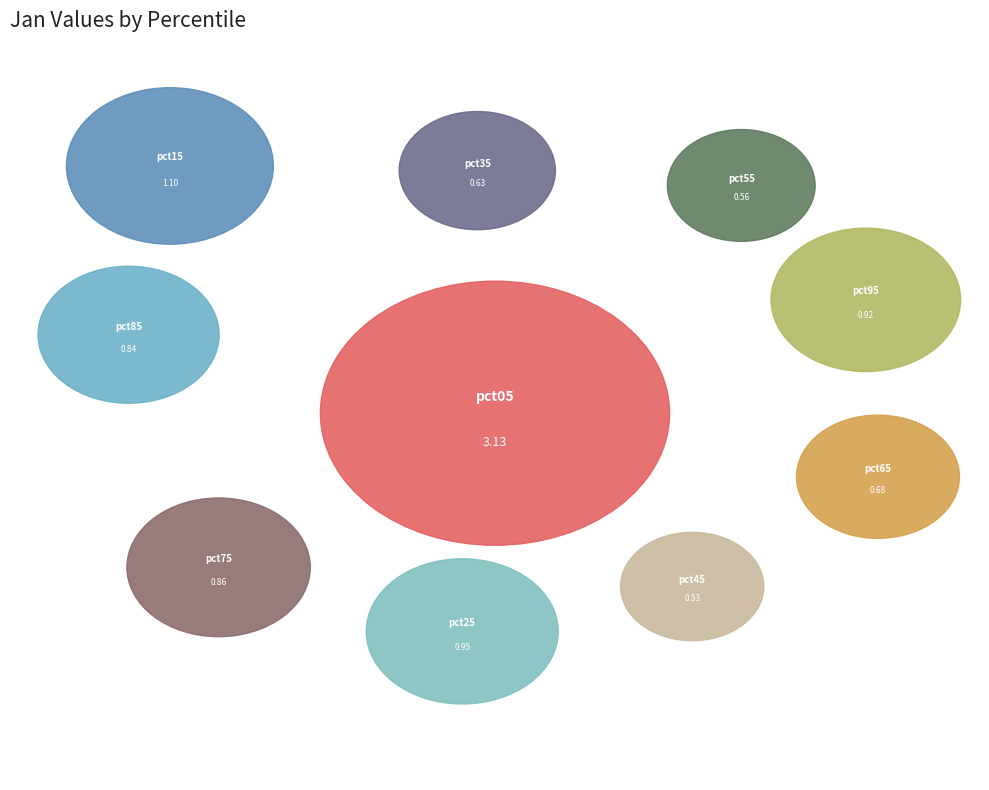

Which category has the biggest portion of the pie?

pct05